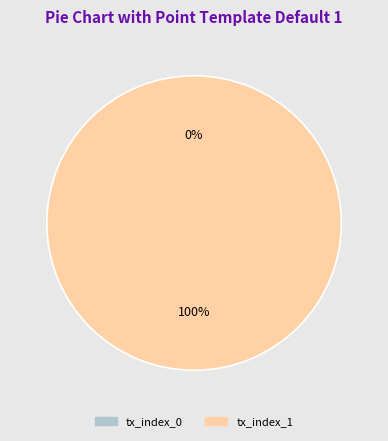

What percentage is the tx_index_1 slice, to the nearest percent?

100%